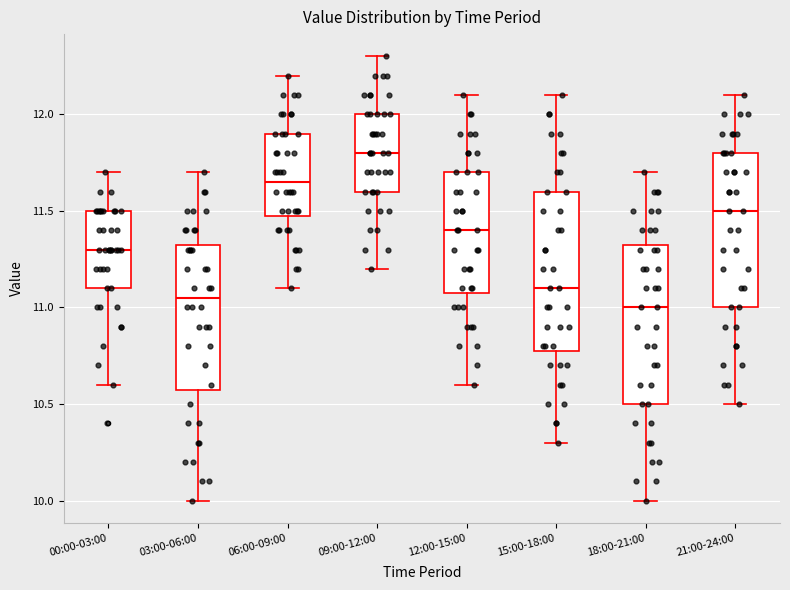

Reading left to right, transcribe this box plot: for each box, give where its median line is, the range the box spans, and where its two whiskers end, as read against the y-axis. The values are not printed on the chart, so give them approximately, as read against the axis.

00:00-03:00: median 11.30, box 11.10 to 11.50, whiskers 10.60 to 11.70
03:00-06:00: median 11.05, box 10.60 to 11.35, whiskers 10.00 to 11.70
06:00-09:00: median 11.65, box 11.50 to 11.90, whiskers 11.10 to 12.20
09:00-12:00: median 11.80, box 11.60 to 12.00, whiskers 11.20 to 12.30
12:00-15:00: median 11.40, box 11.10 to 11.70, whiskers 10.60 to 12.10
15:00-18:00: median 11.10, box 10.80 to 11.60, whiskers 10.30 to 12.10
18:00-21:00: median 11.00, box 10.50 to 11.35, whiskers 10.00 to 11.70
21:00-24:00: median 11.50, box 11.00 to 11.80, whiskers 10.50 to 12.10